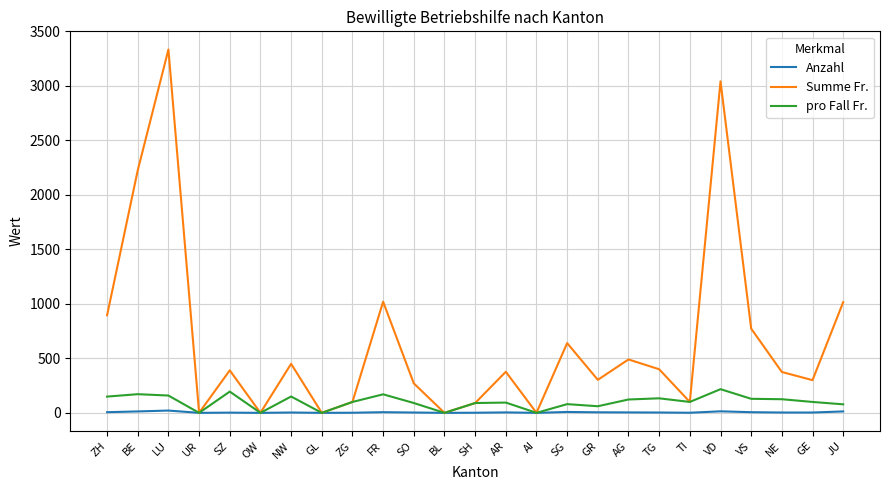

At which category is the sum across all series the highest?

LU